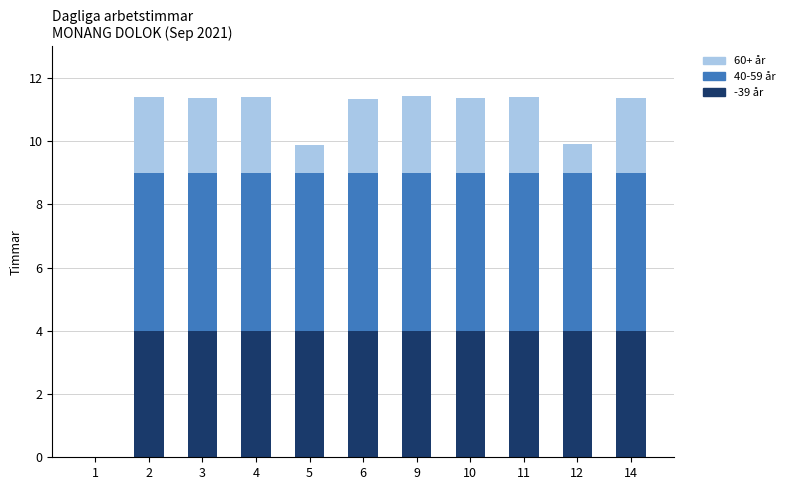

What is the sum of all -39 år values?

40.0